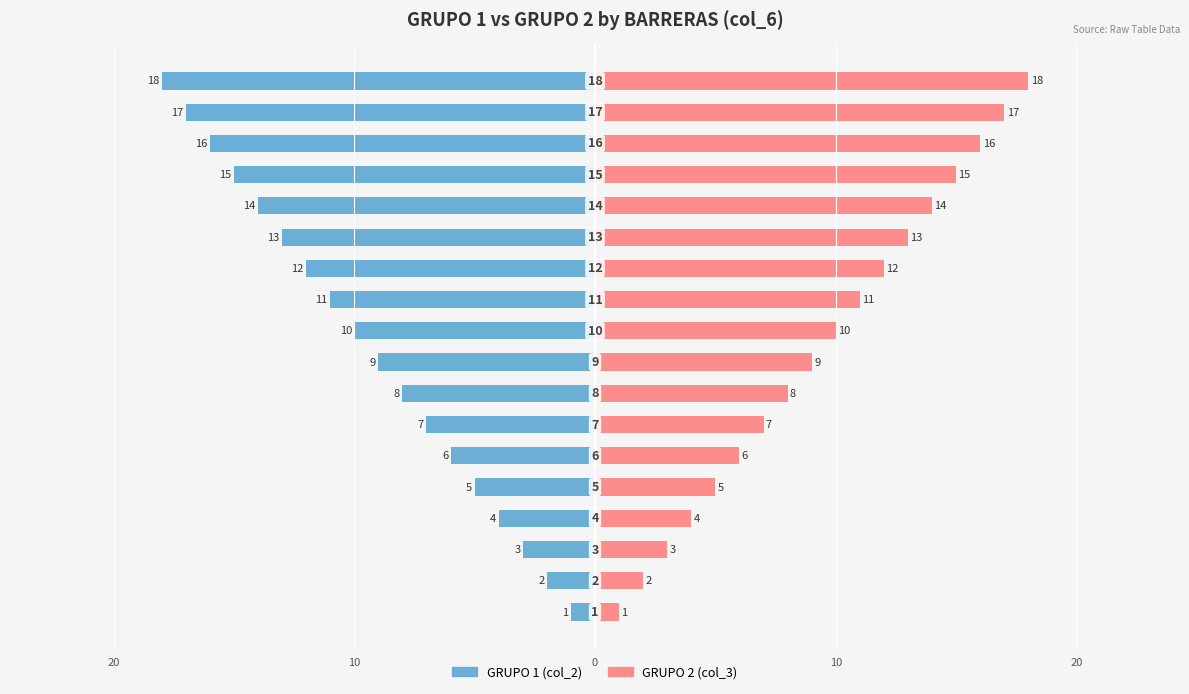

Rank the series by their maximum value, from highest to lowest.

GRUPO 2 (col_3), GRUPO 1 (col_2)